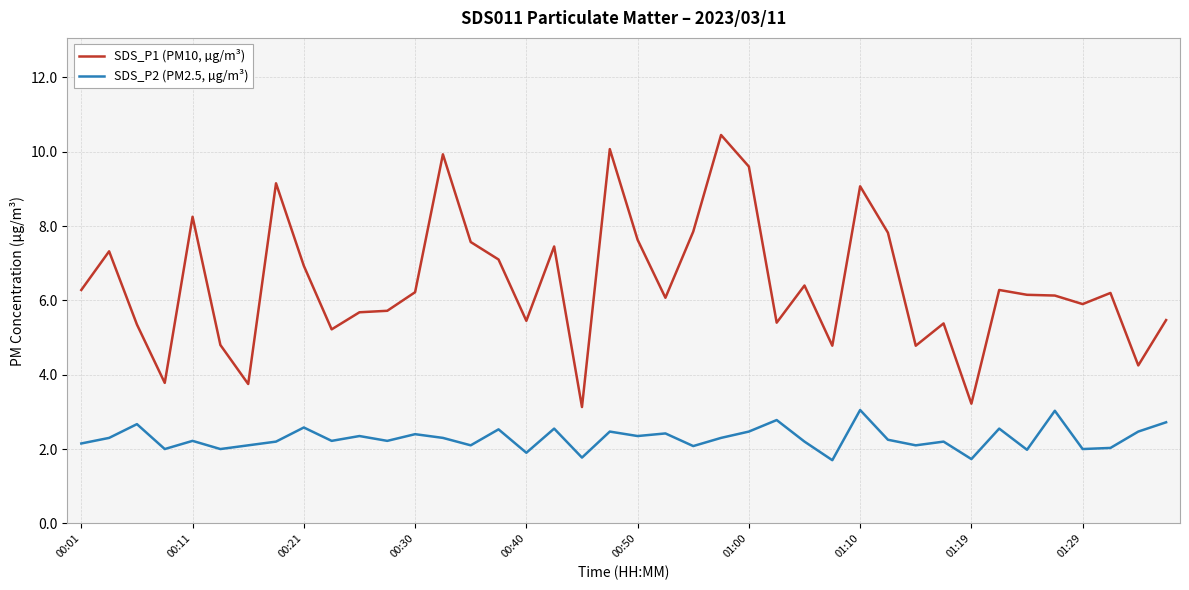

What is the smallest value displayed?

1.7